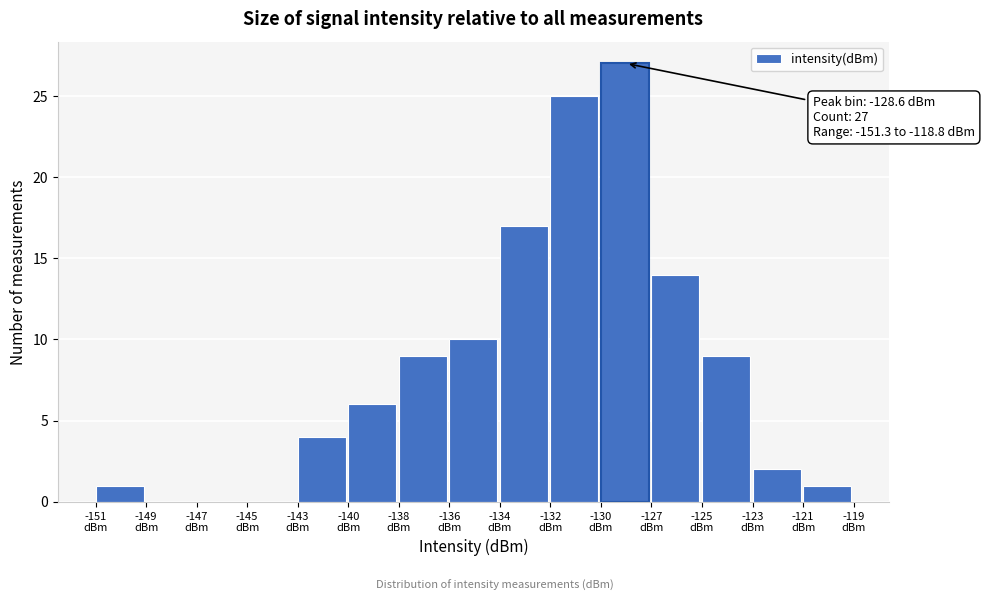

What is the greatest value displayed?

27